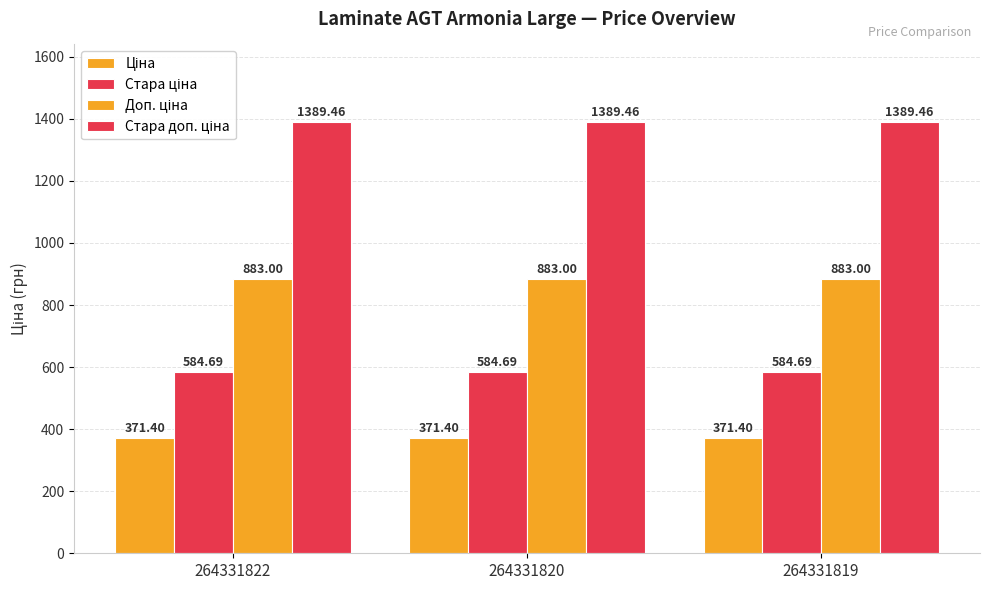

Is it true that Стара доп. ціна equals 1389.5 at 264331822?

True